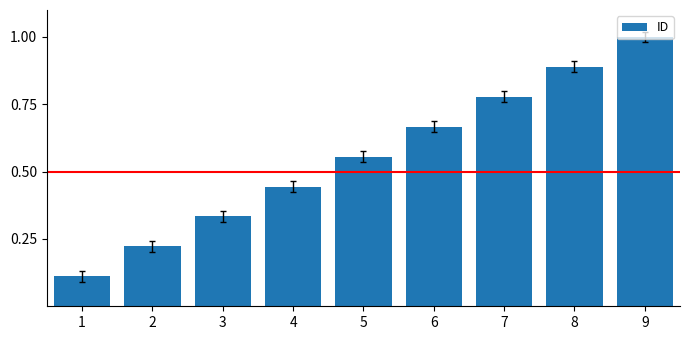

What is the greatest value displayed?

1.0